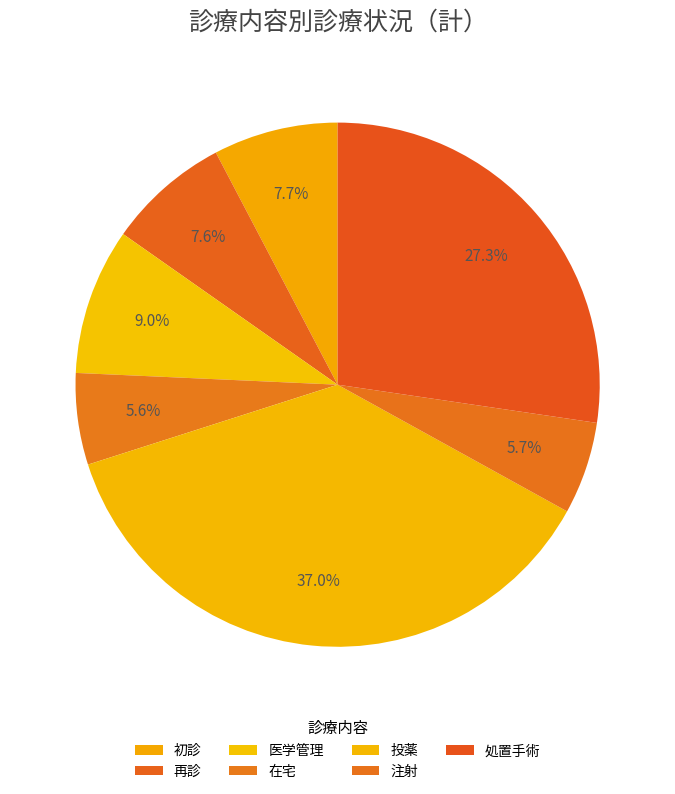

How many slices are in this pie chart?

7